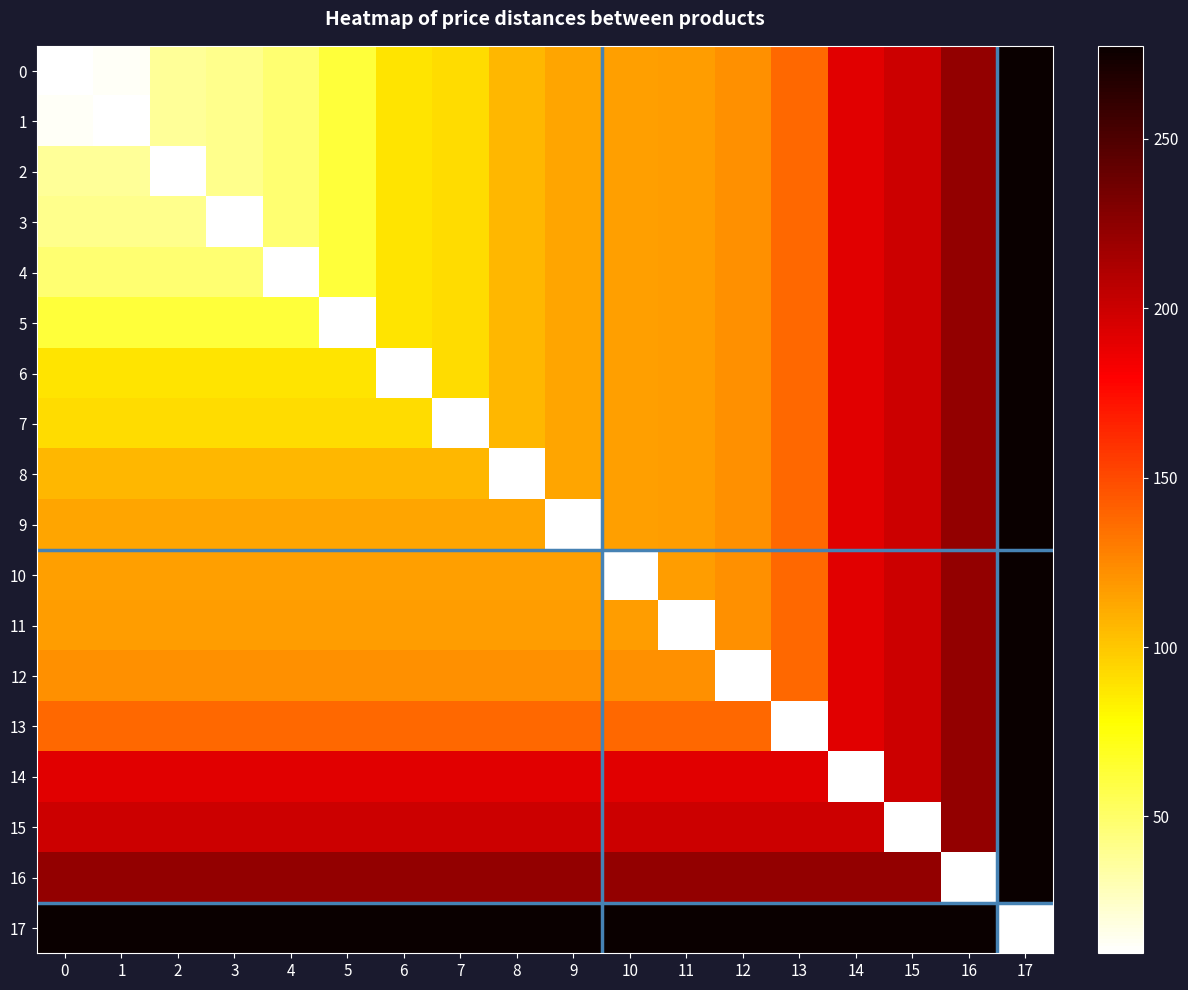

Between 15 and 1, which is larger?

15